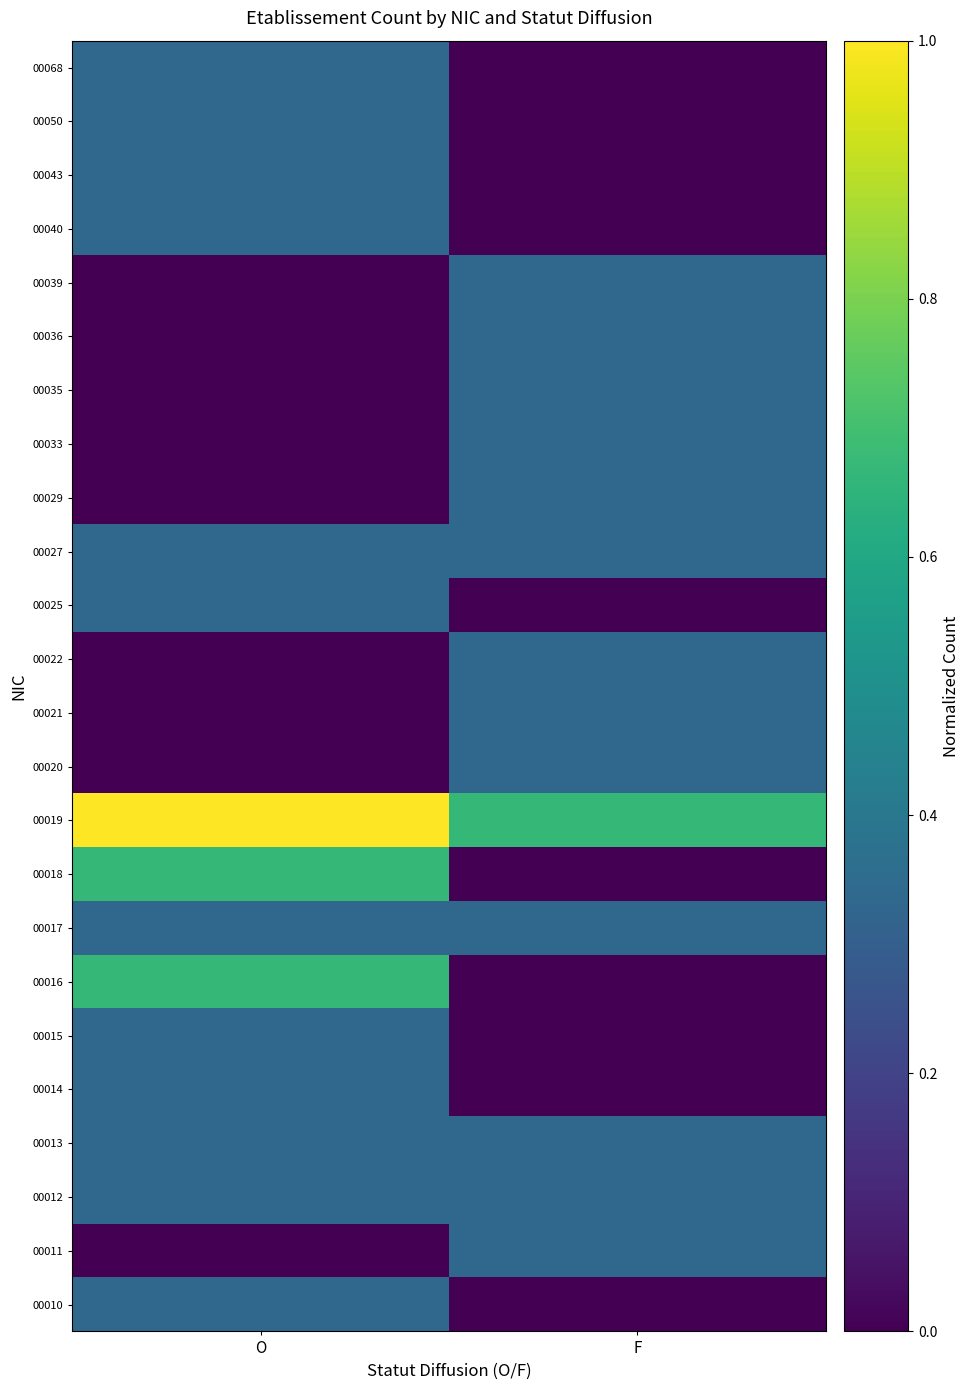

At how many categories does at least one series exceed 0?

2